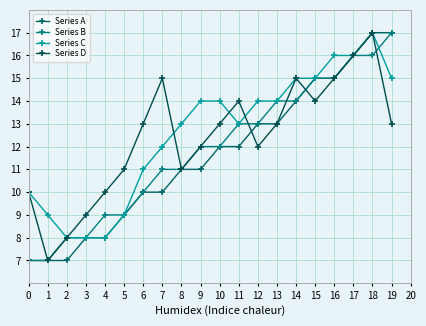

At how many categories does at least one series exceed 14?

7